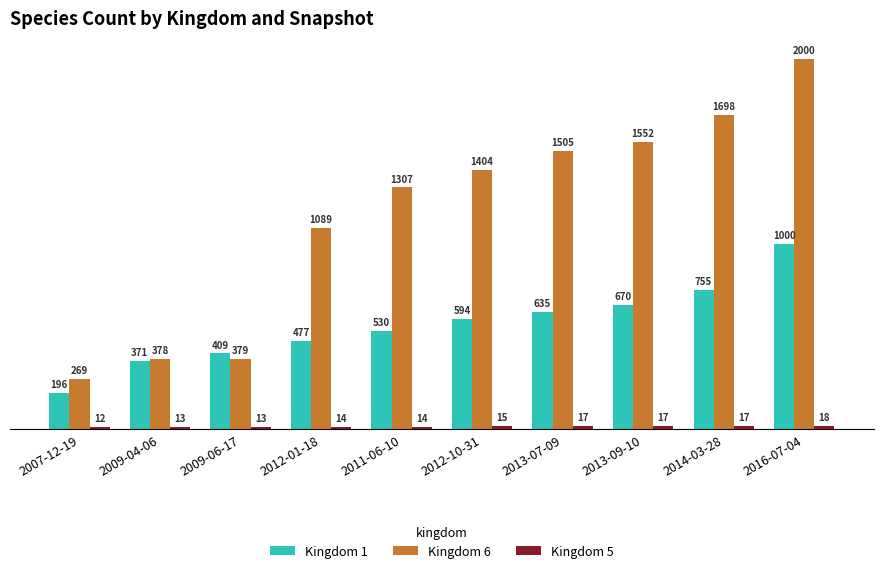

How many bars are there in each group?

3